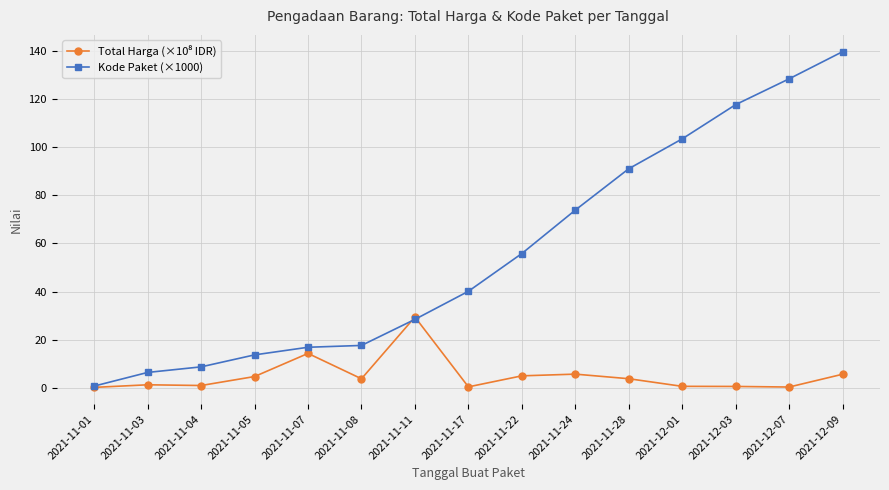

Is it true that Kode Paket (×1000) equals 13.7 at 2021-11-05?

True